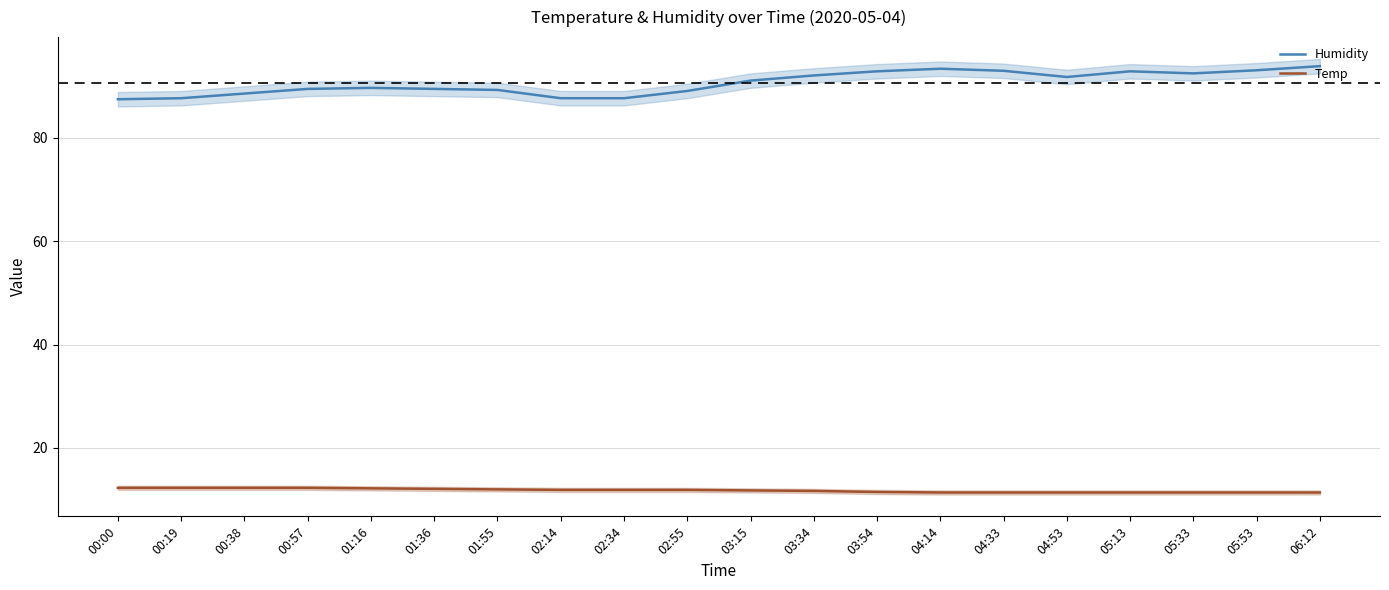

What is the difference between the Humidity values at 06:12 and 05:13?

1.0